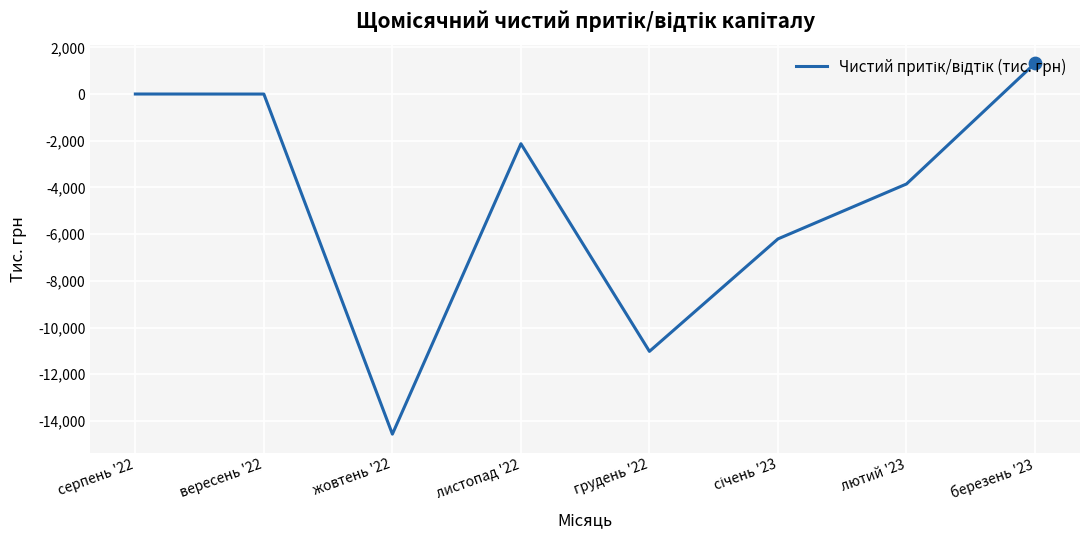

Between серпень '22 and грудень '22, which is larger?

серпень '22